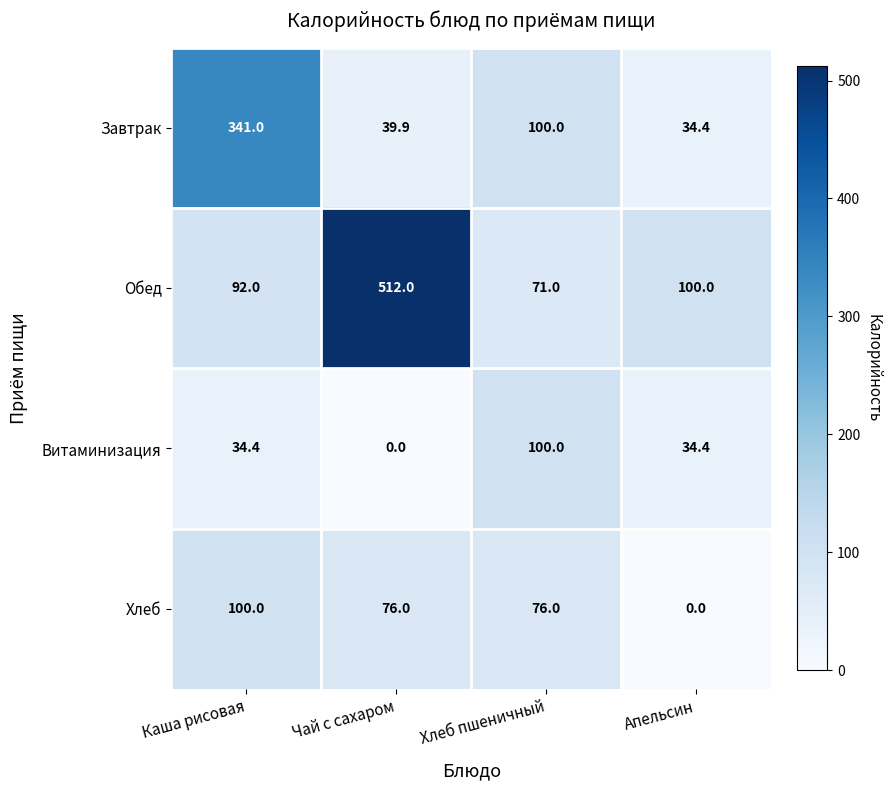

True or false: Хлеб has a value of 0.0 at Апельсин.

True